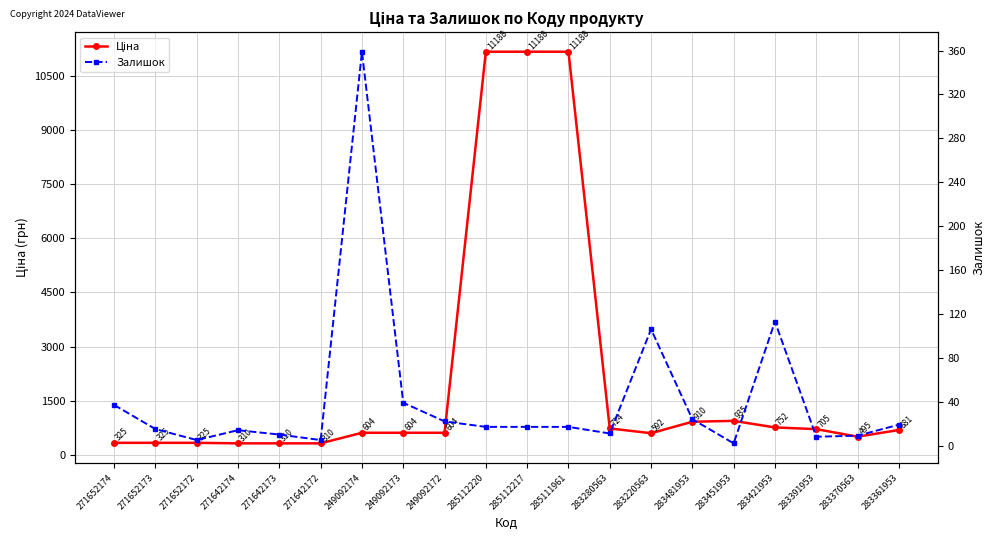

At which category does Ціна reach its first local valley?

283220563